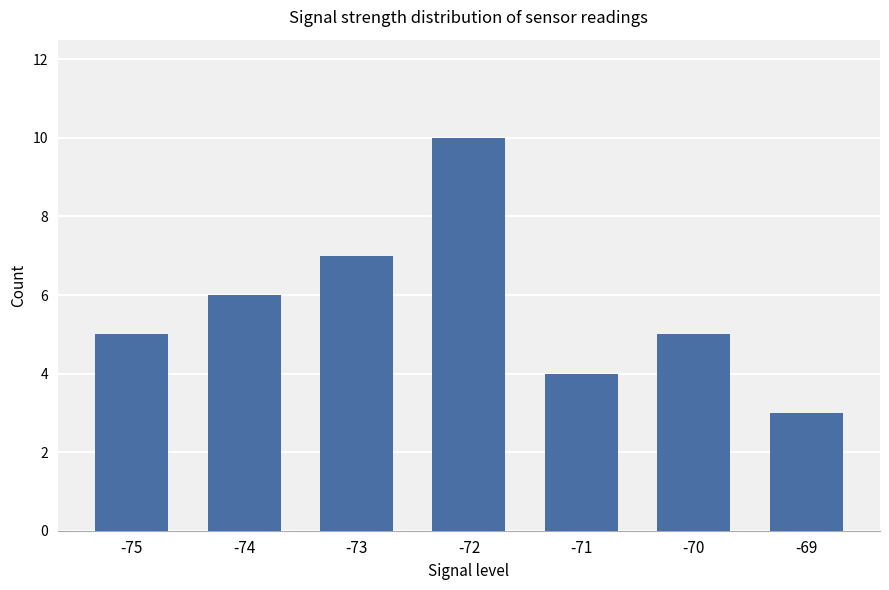

Count the number of categories in the chart.

7